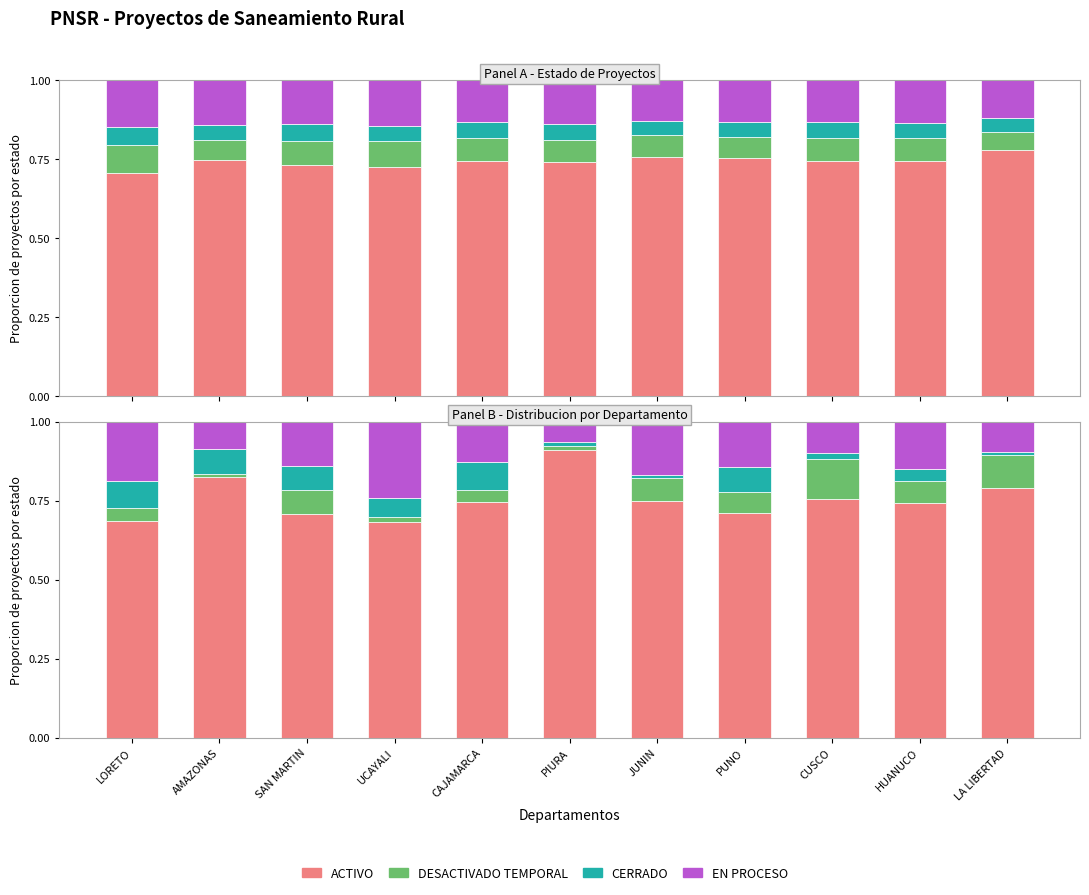

List the labels in order of ACTIVO value, largest first.

PIURA, AMAZONAS, LA LIBERTAD, CUSCO, JUNIN, CAJAMARCA, HUANUCO, PUNO, SAN MARTIN, LORETO, UCAYALI